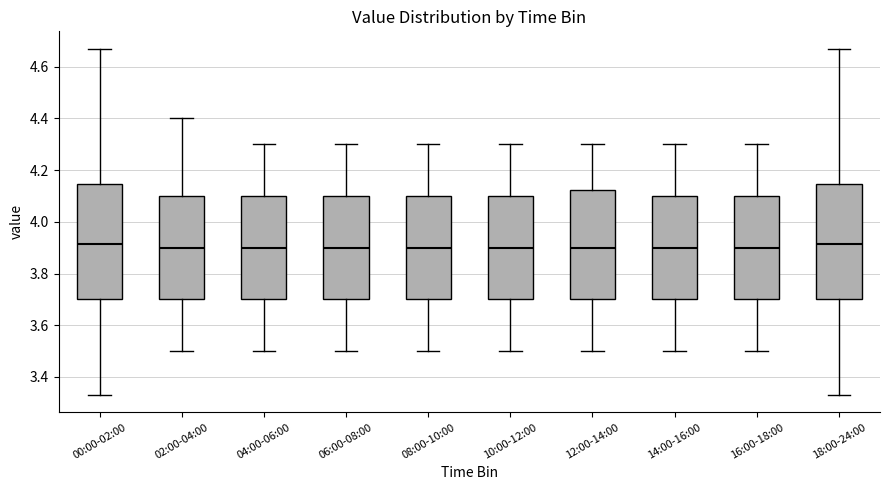

Reading left to right, read every box against the y-axis: the position of its median line, the range the box covers, and the ends of its whiskers. The values are not printed on the chart, so give them approximately, as read against the axis.

00:00-02:00: median 3.92, box 3.70 to 4.14, whiskers 3.34 to 4.68
02:00-04:00: median 3.90, box 3.70 to 4.10, whiskers 3.50 to 4.40
04:00-06:00: median 3.90, box 3.70 to 4.10, whiskers 3.50 to 4.30
06:00-08:00: median 3.90, box 3.70 to 4.10, whiskers 3.50 to 4.30
08:00-10:00: median 3.90, box 3.70 to 4.10, whiskers 3.50 to 4.30
10:00-12:00: median 3.90, box 3.70 to 4.10, whiskers 3.50 to 4.30
12:00-14:00: median 3.90, box 3.70 to 4.12, whiskers 3.50 to 4.30
14:00-16:00: median 3.90, box 3.70 to 4.10, whiskers 3.50 to 4.30
16:00-18:00: median 3.90, box 3.70 to 4.10, whiskers 3.50 to 4.30
18:00-24:00: median 3.92, box 3.70 to 4.14, whiskers 3.34 to 4.68